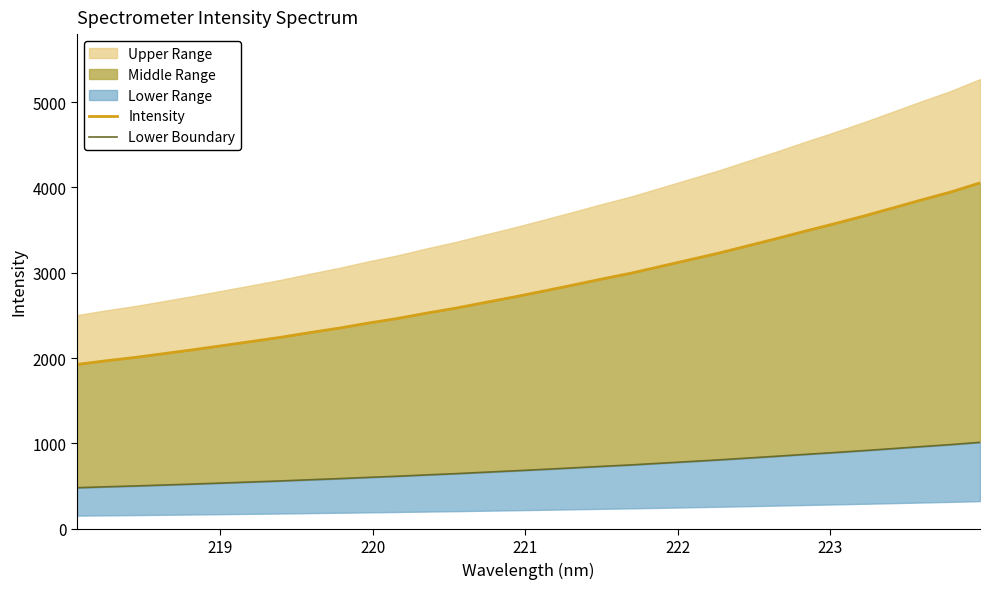

True or false: Intensity and Lower Boundary intersect in this chart.

False